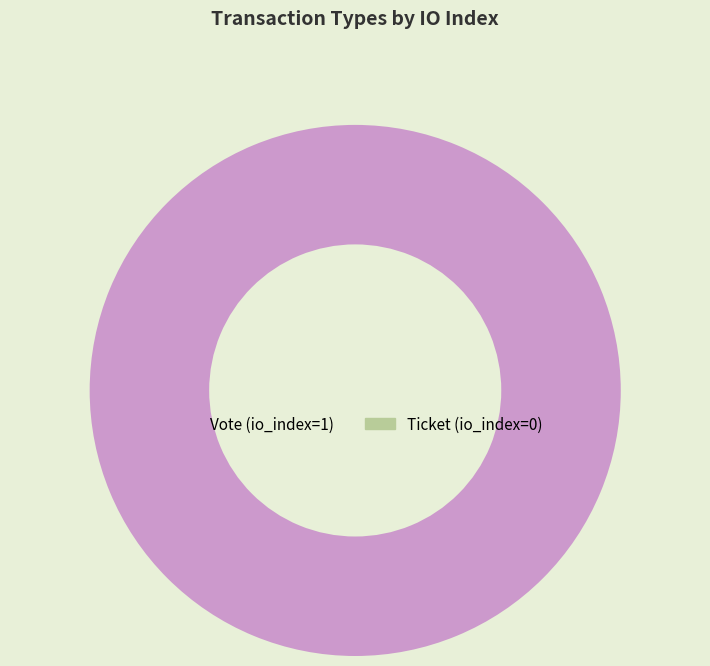

True or false: Vote accounts for 100% of the total.

True